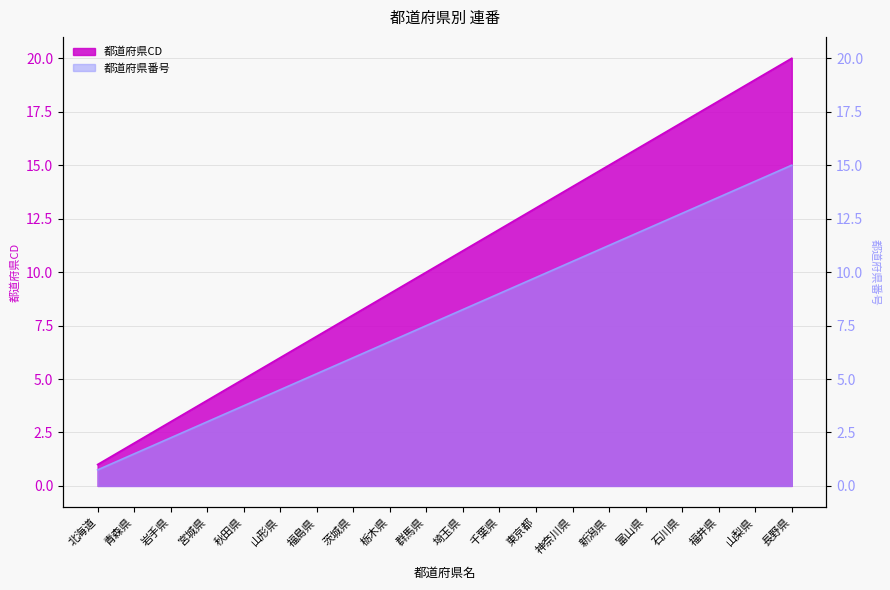

True or false: 都道府県CD has more than 1 interior local peaks.

False